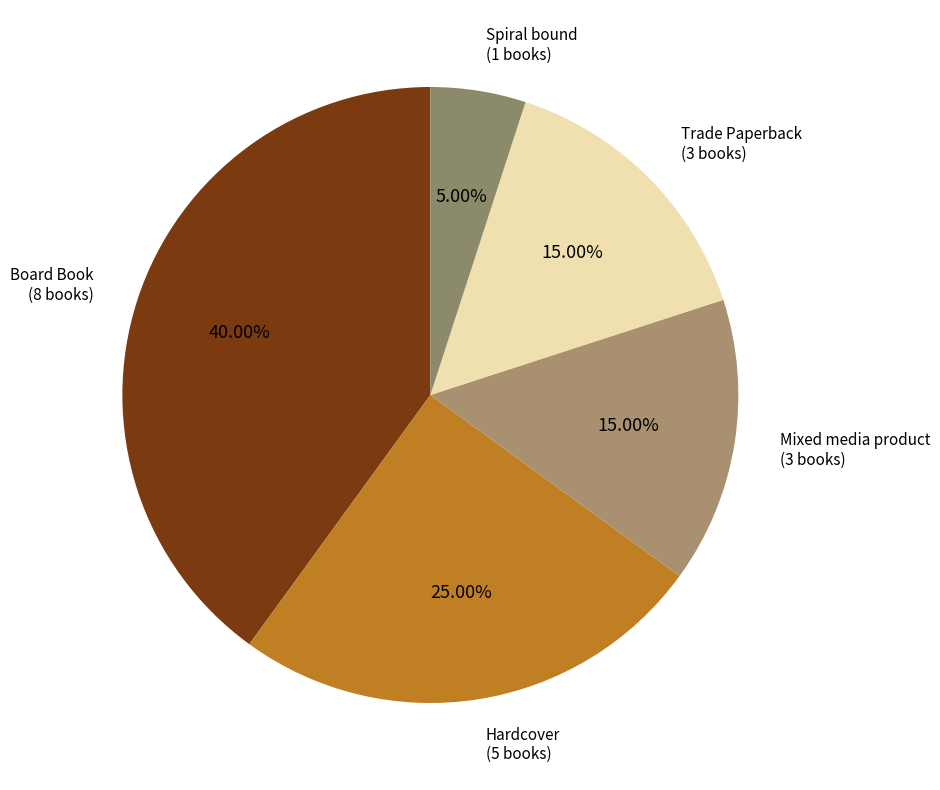

To the nearest percent, what is the difference between the largest and smallest slice percentages?

35%